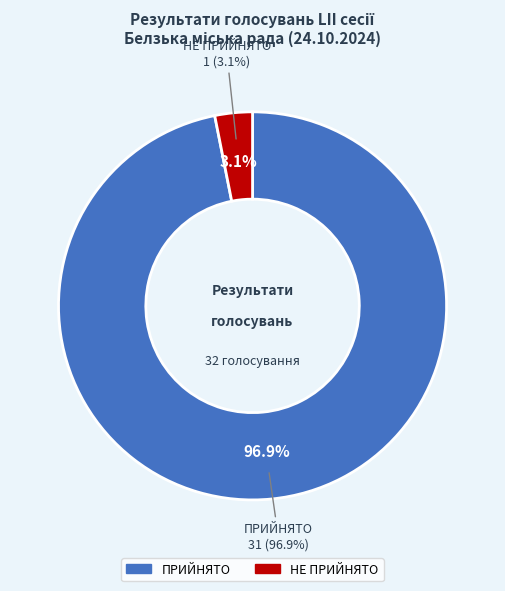

To the nearest percent, what percentage of the pie is ПРИЙНЯТО?

97%